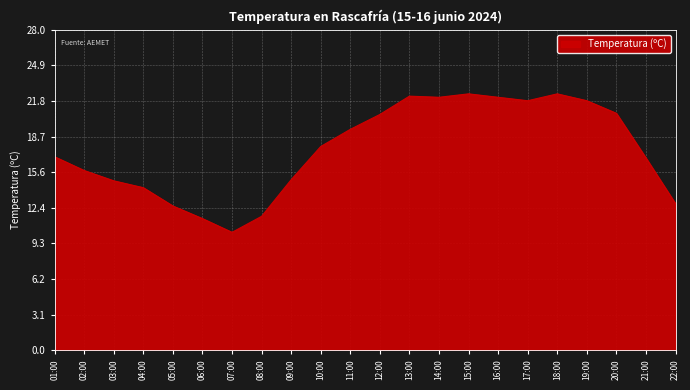

What is the greatest value displayed?

22.4